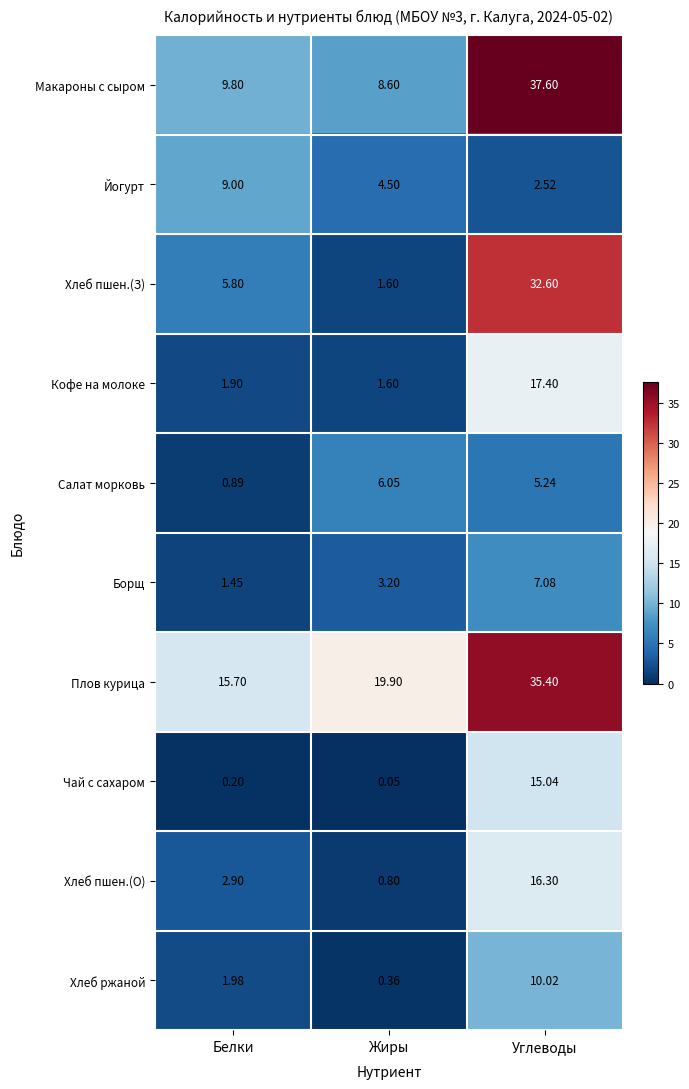

Which series has the largest total across all categories?

Плов курица